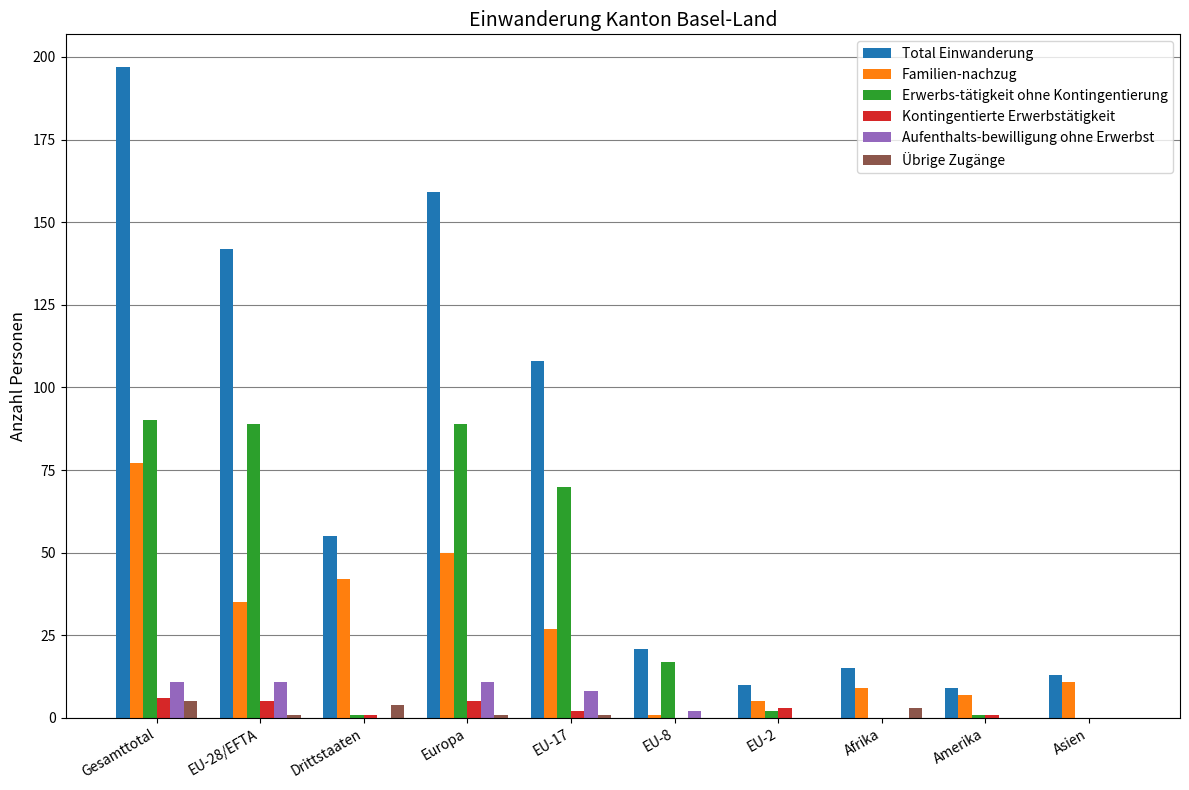

How many data points does each series have?

10